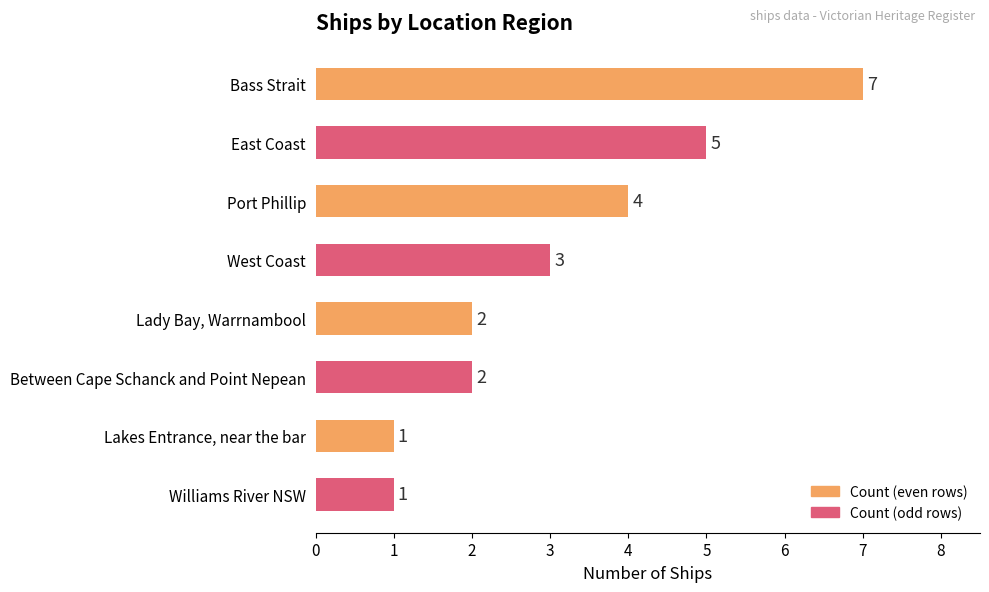

What is the label of the 2nd bar from the bottom?

Lakes Entrance, near the bar